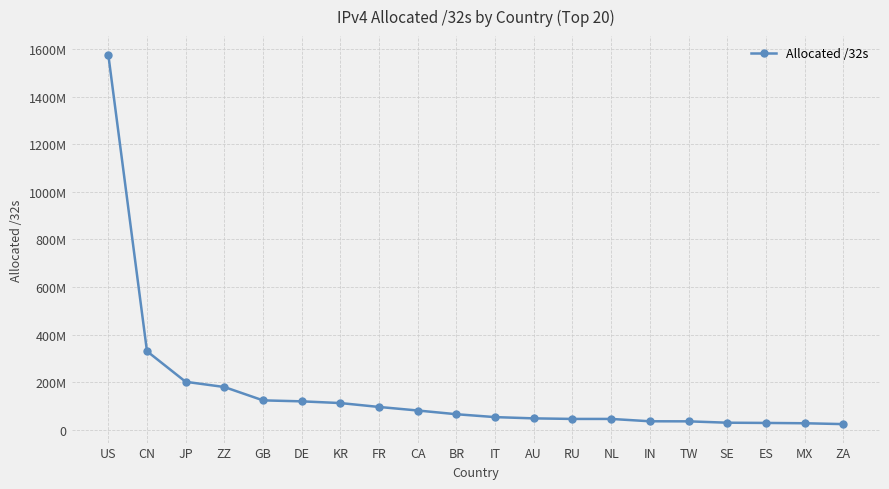

The chart shows a value of 19568098 at NL. True or false?

False